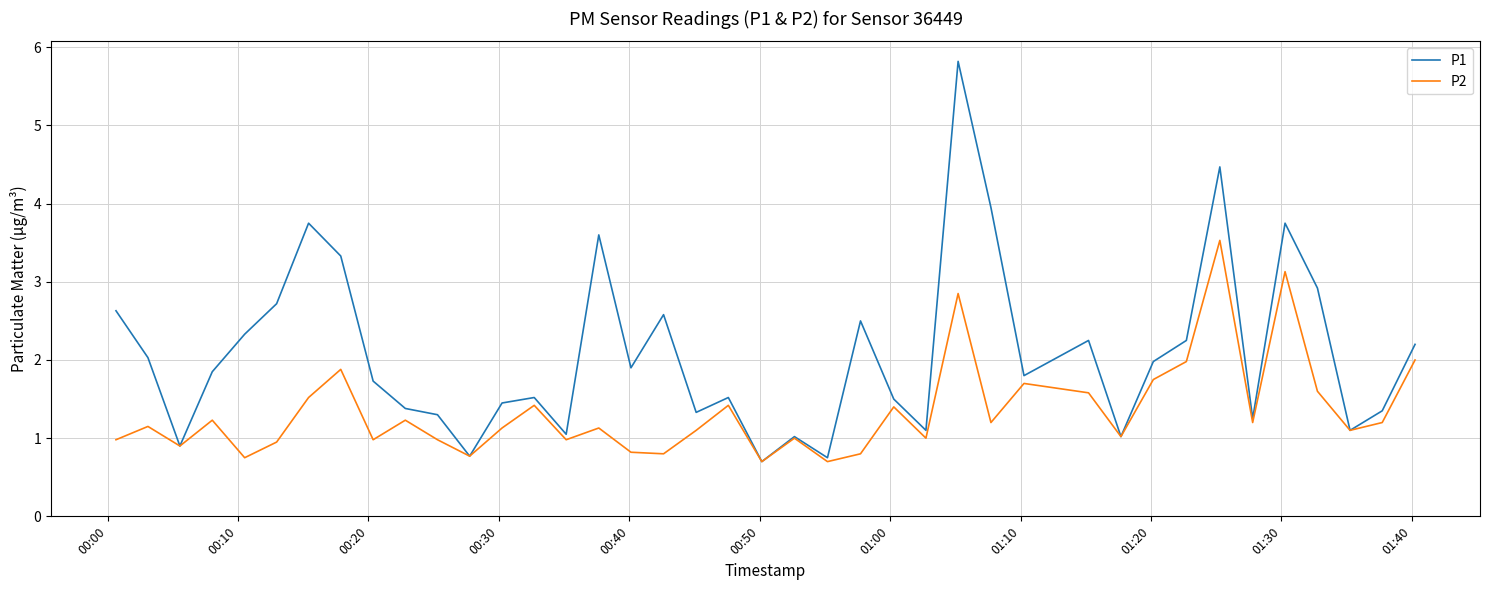

Which series has the largest total across all categories?

P1